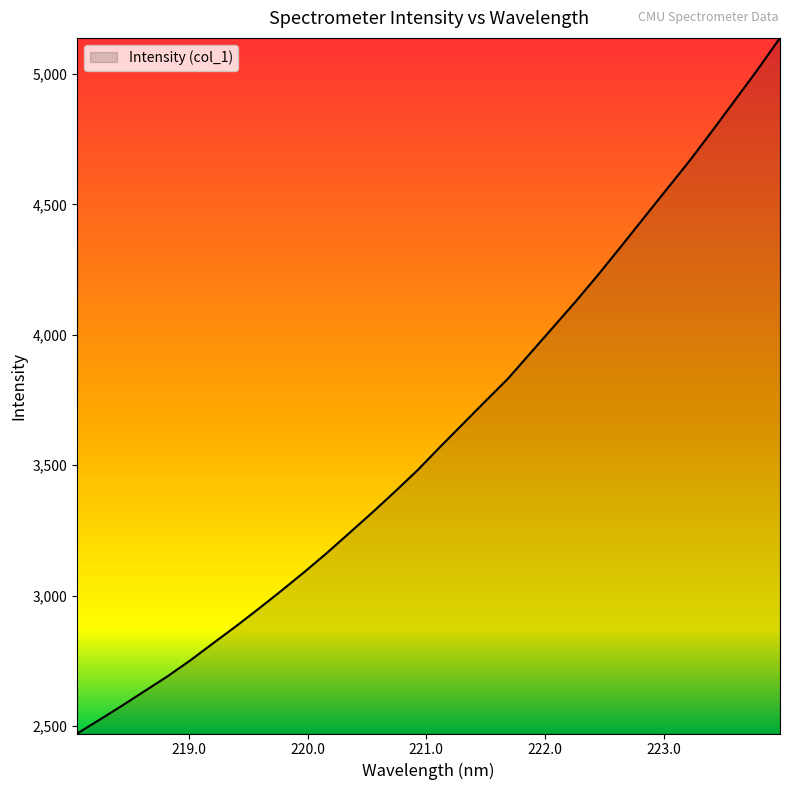

Reading left to right, transcribe all the data shown in this chart.

2471.1	2524.5	2579.2	2635.3	2691.5	2752.5	2817.8	2882.4	2949.7	3018.7	3089.5	3163.1	3240.3	3317.9	3398.1	3480.5	3570.2	3658.0	3745.7	3832.5	3931.5	4030.4	4129.7	4233.3	4340.6	4449.6	4558.1	4666.3	4780.8	4898.0	5015.4	5138.3